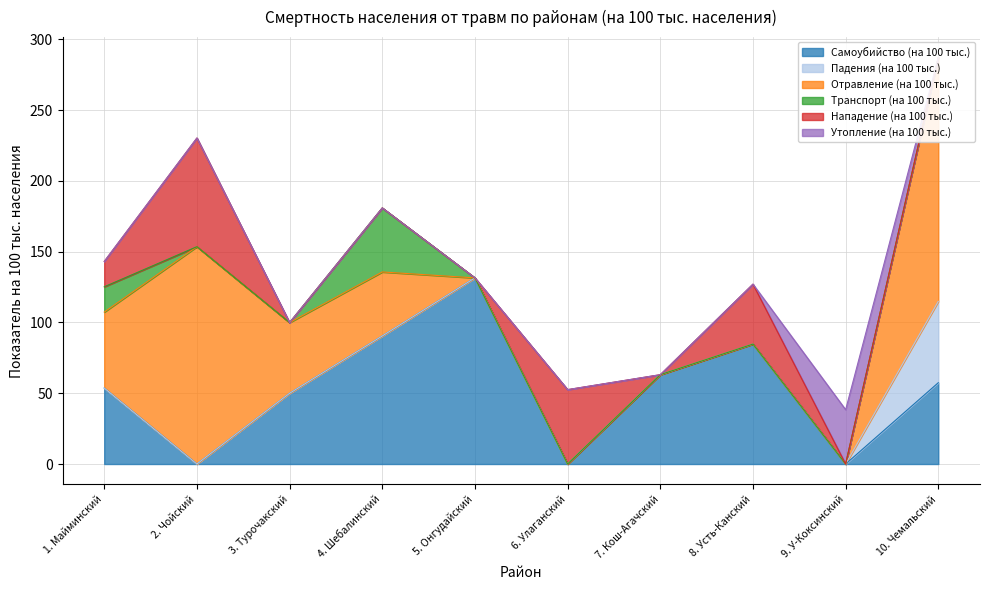

Between 1. Майминский and 10. Чемальский, which series saw the biggest shift?

Отравление (на 100 тыс.)